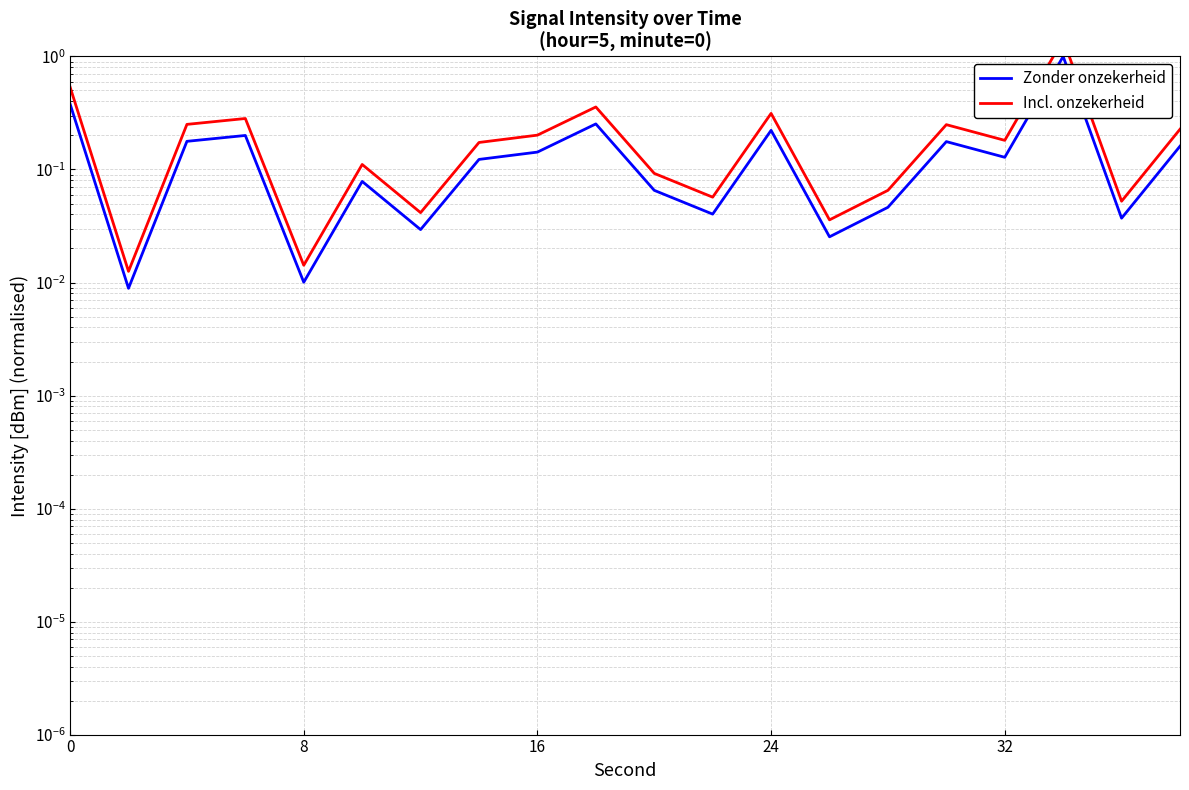

True or false: Incl. onzekerheid and Zonder onzekerheid intersect in this chart.

False